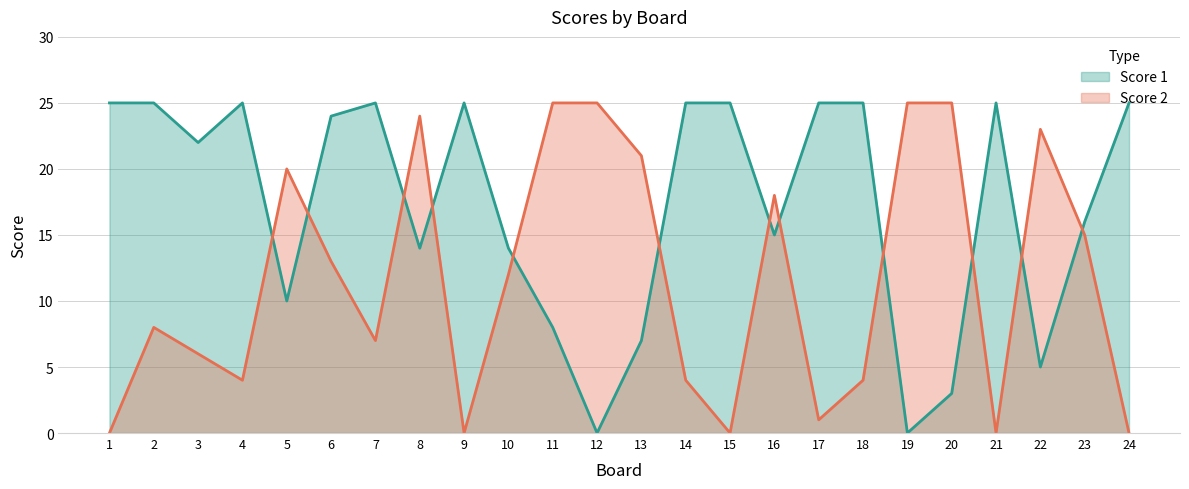

Where is the first local maximum for Score 1?

4